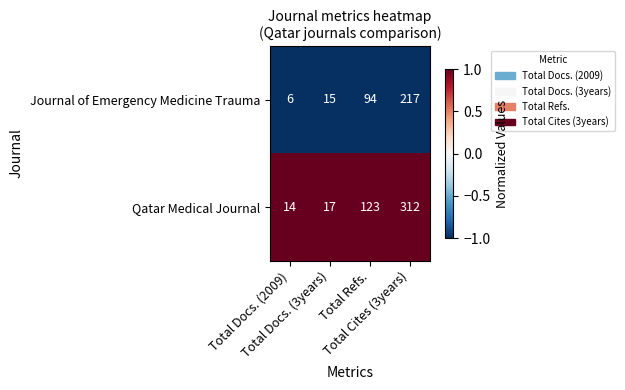

What is the maximum value shown in the chart?

312